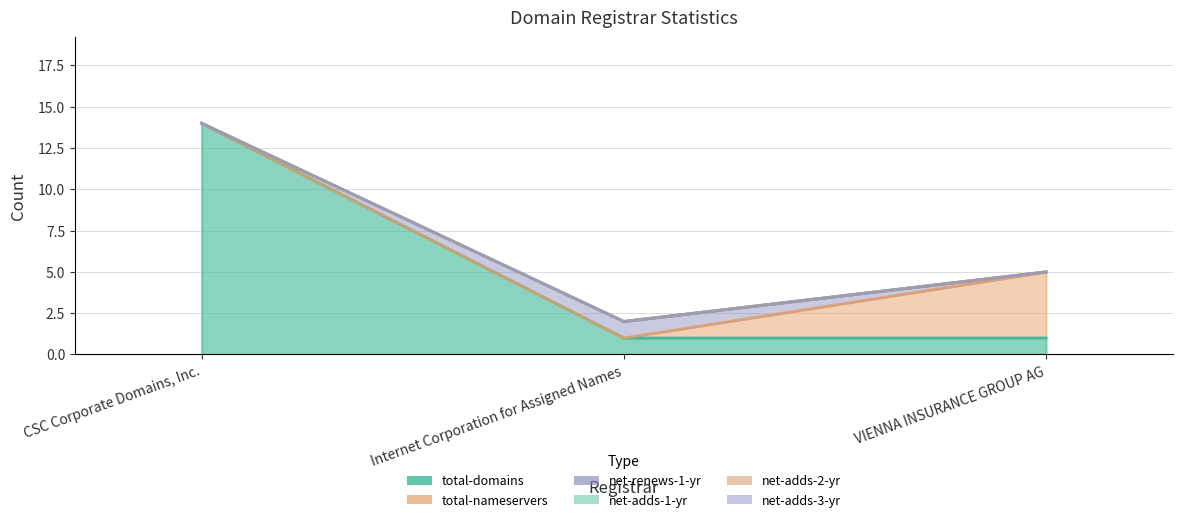

What is the maximum value shown in the chart?

14